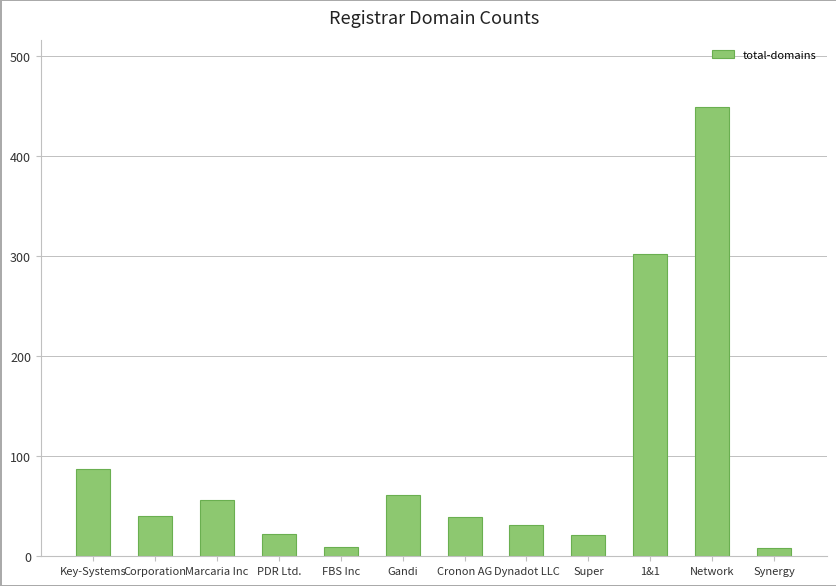

Which label corresponds to the largest value in the chart?

Network